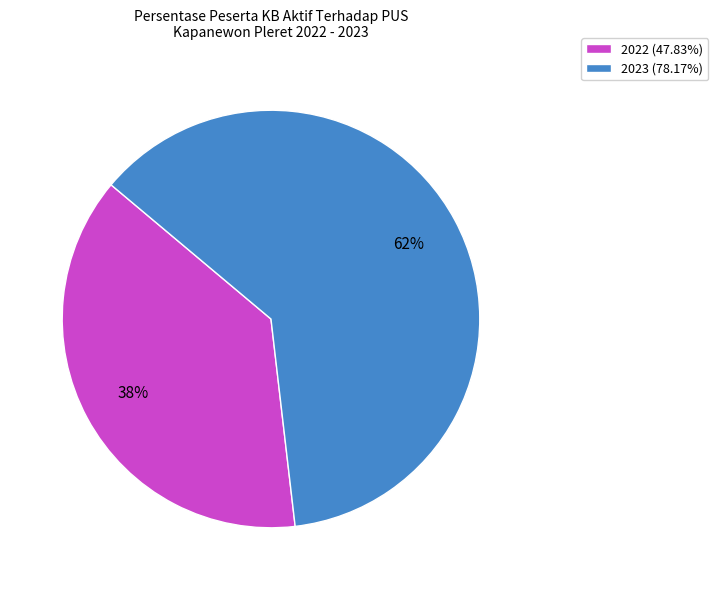

Is it true that 2023 is 62% of the pie?

True